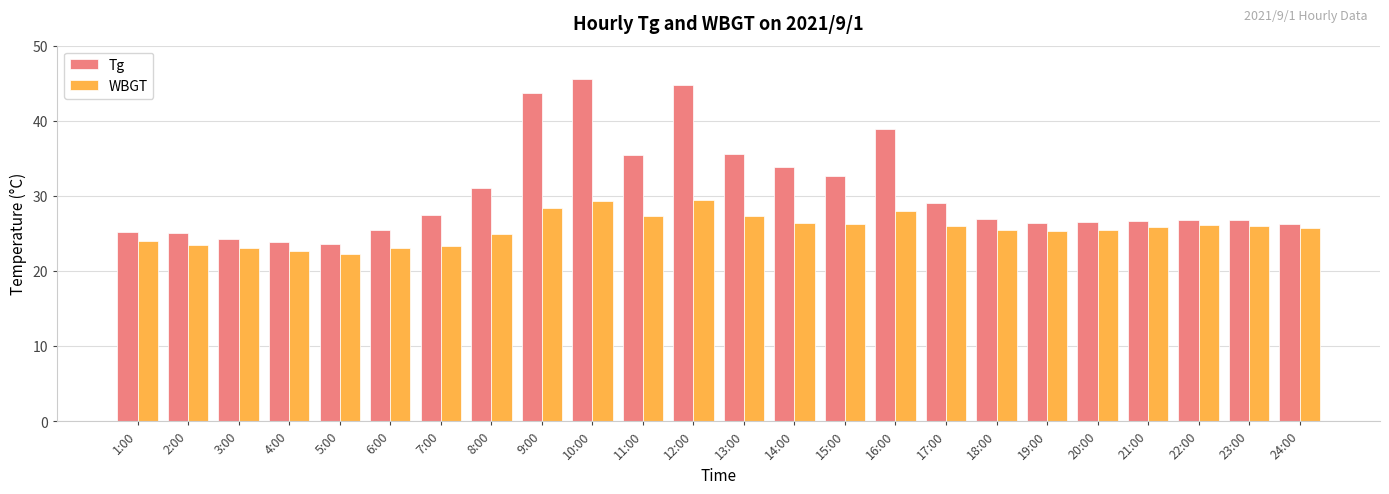

What is the value of the Tg bar at the 14th from the left?

33.9